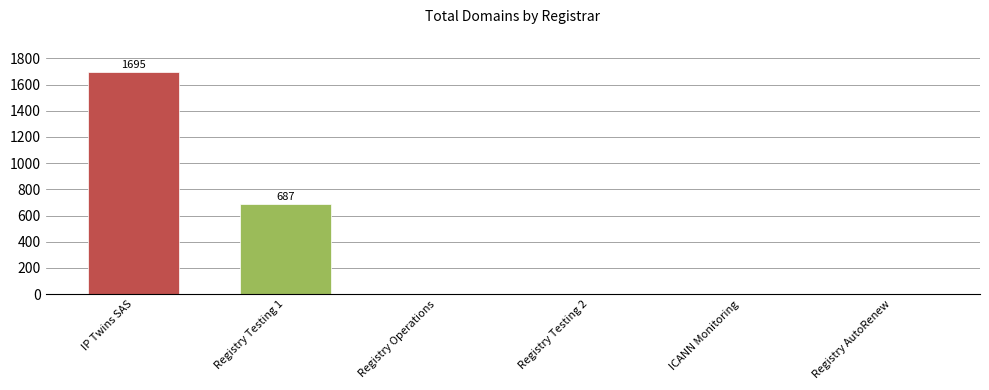

What is the change in value from Registry Testing 1 to Registry AutoRenew?

-687